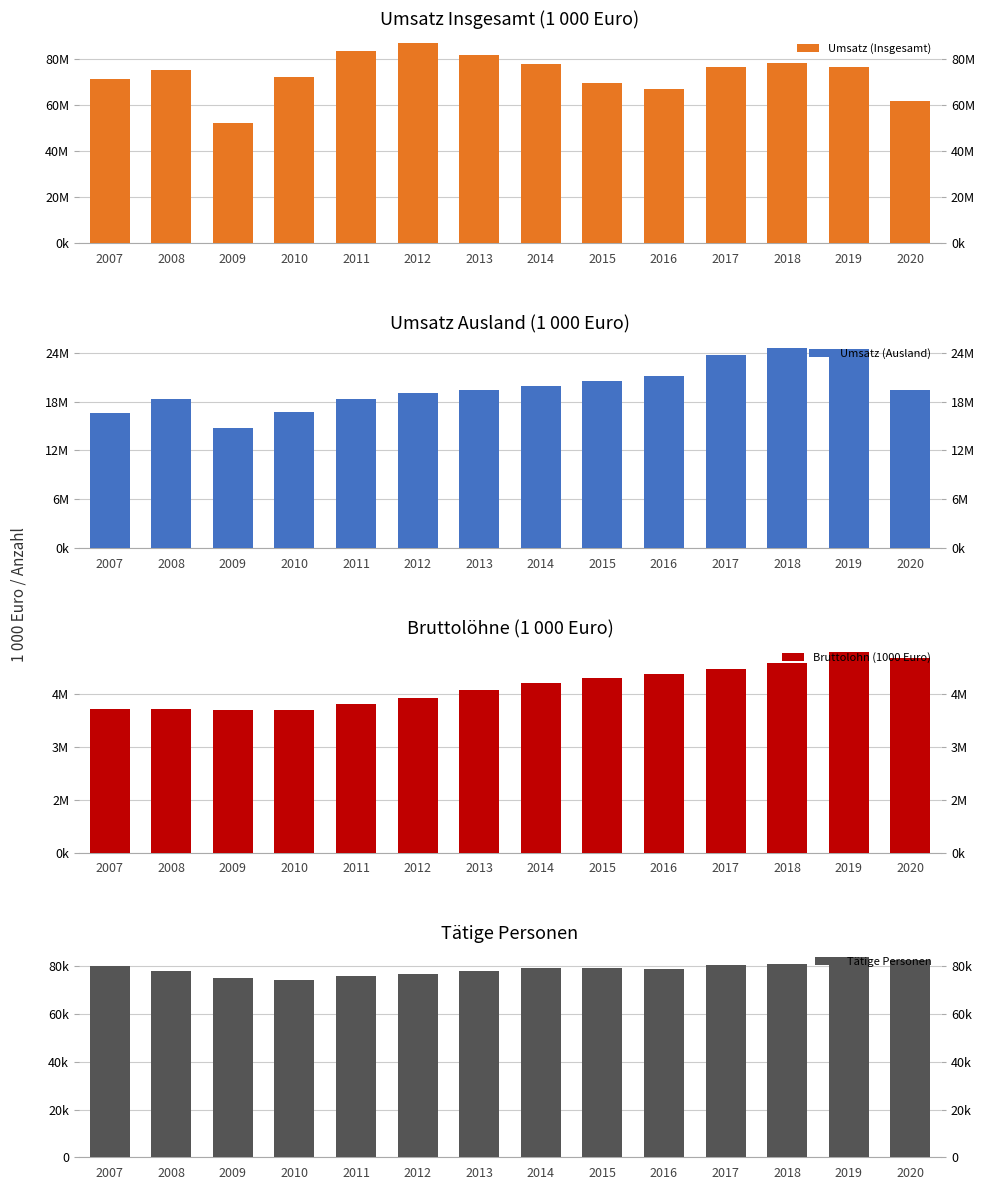

Rank the categories by Umsatz (Insgesamt) value from lowest to highest.

2009, 2020, 2016, 2015, 2007, 2010, 2008, 2017, 2019, 2014, 2018, 2013, 2011, 2012